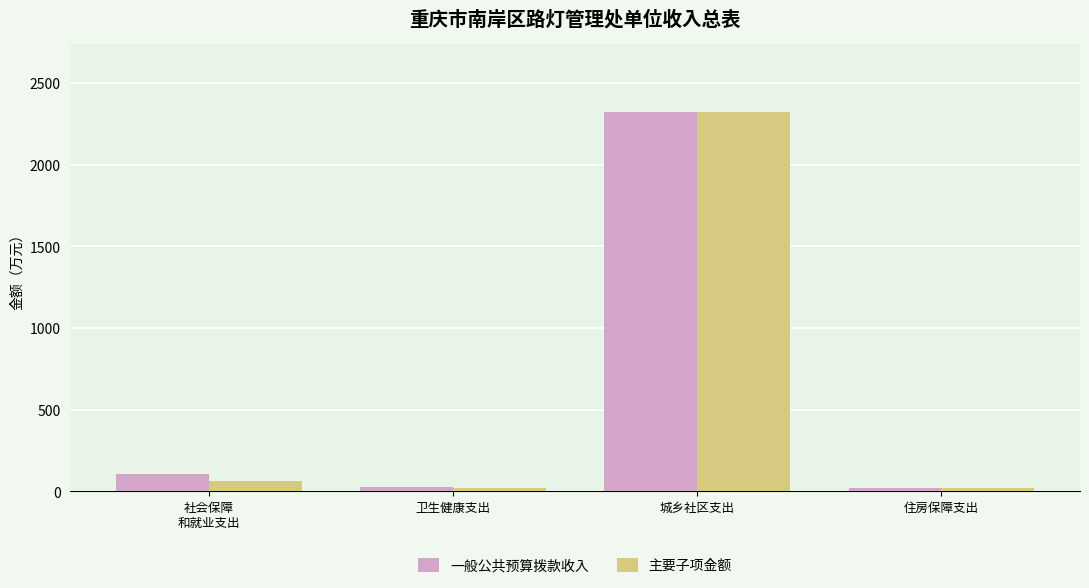

What is the greatest value displayed?

2318.7